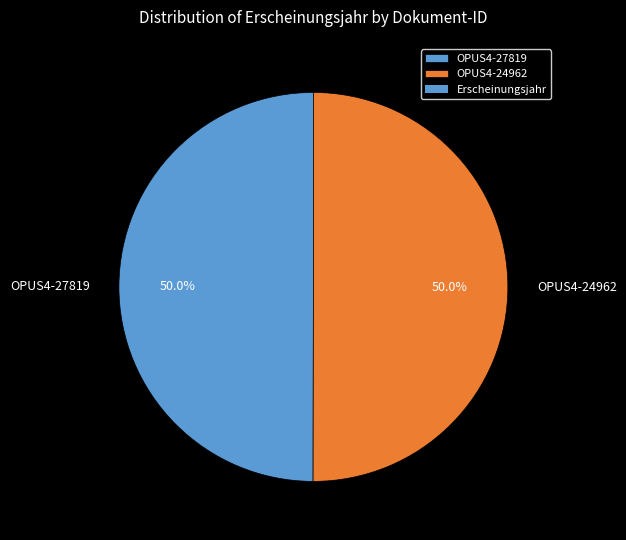

What percentage do OPUS4-27819 and OPUS4-24962 together represent?

100.0%